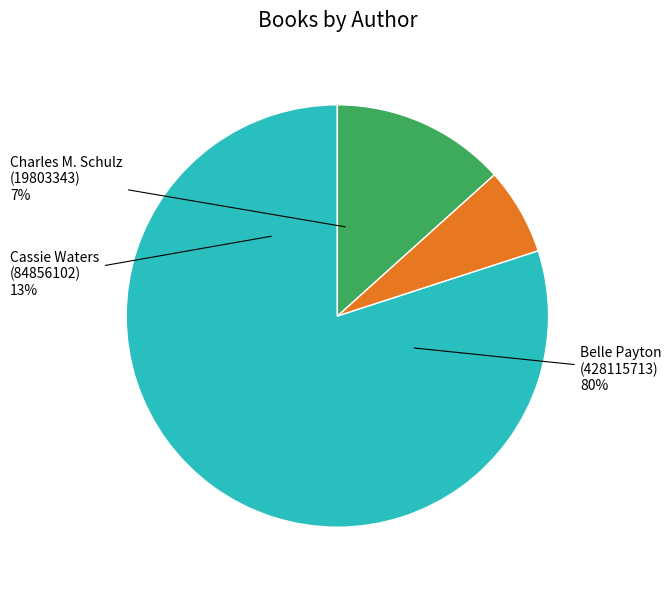

To the nearest percent, what portion does Cassie Waters (84856102) represent?

13%